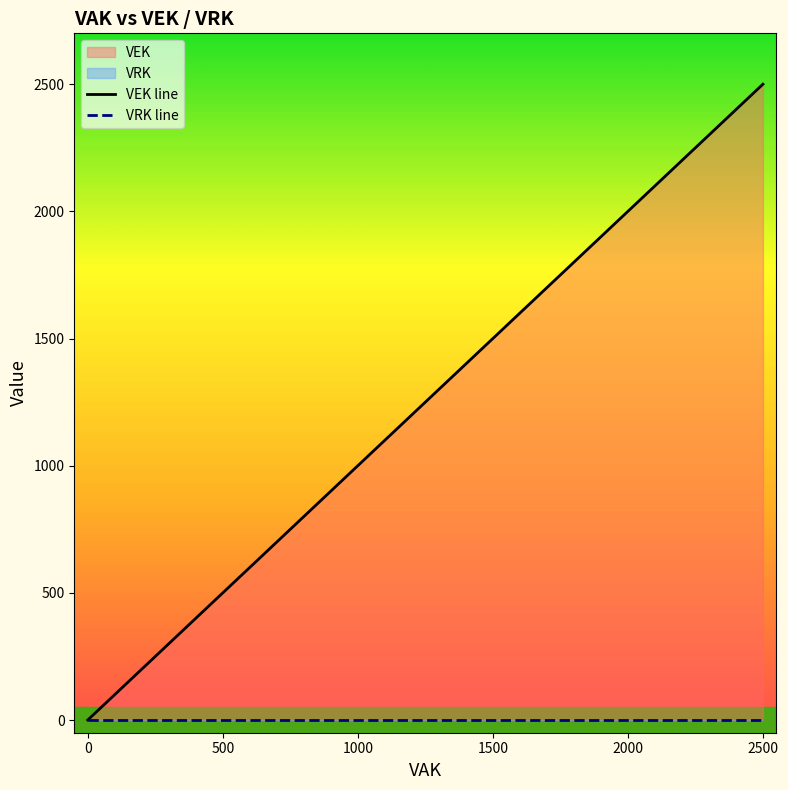

How many VEK line values are between 0 and 2500?

11